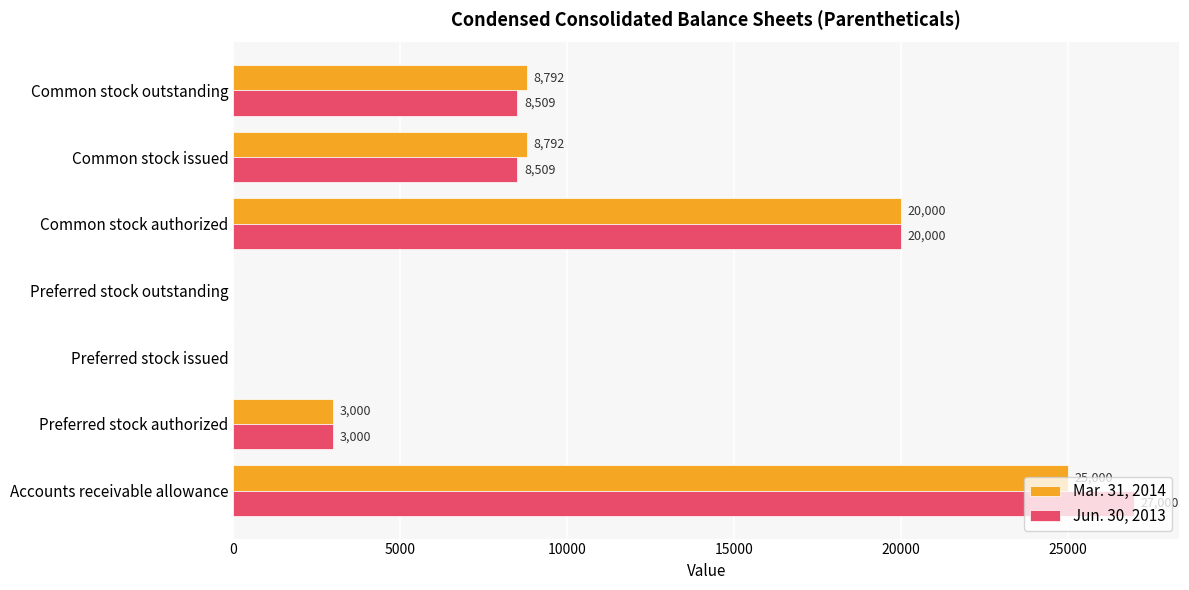

How many positive values does the Mar. 31, 2014 series have?

5